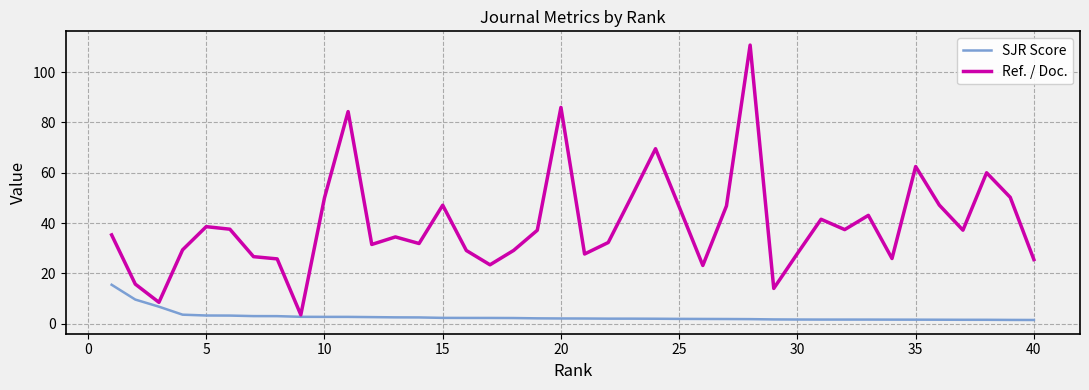

Rank the series by their average value, from lowest to highest.

SJR Score, Ref. / Doc.